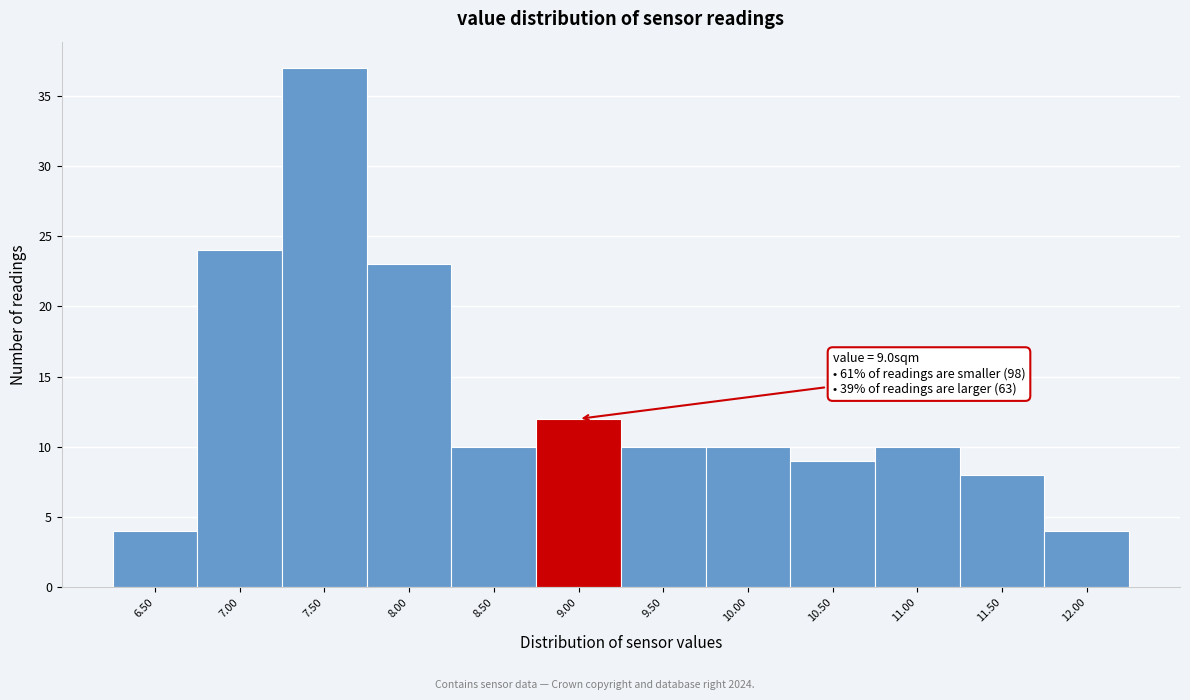

Reading left to right, list all the values displayed in this chart.

6.50=4	7.00=24	7.50=37	8.00=23	8.50=10	9.00=12	9.50=10	10.00=10	10.50=9	11.00=10	11.50=8	12.00=4